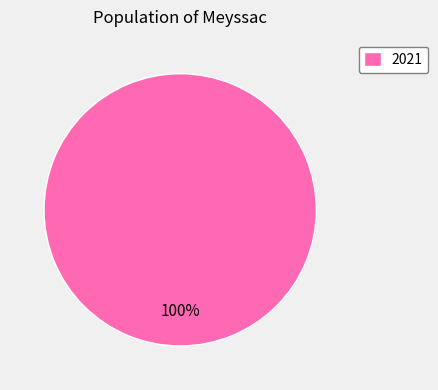

Count the number of slices in the pie.

1